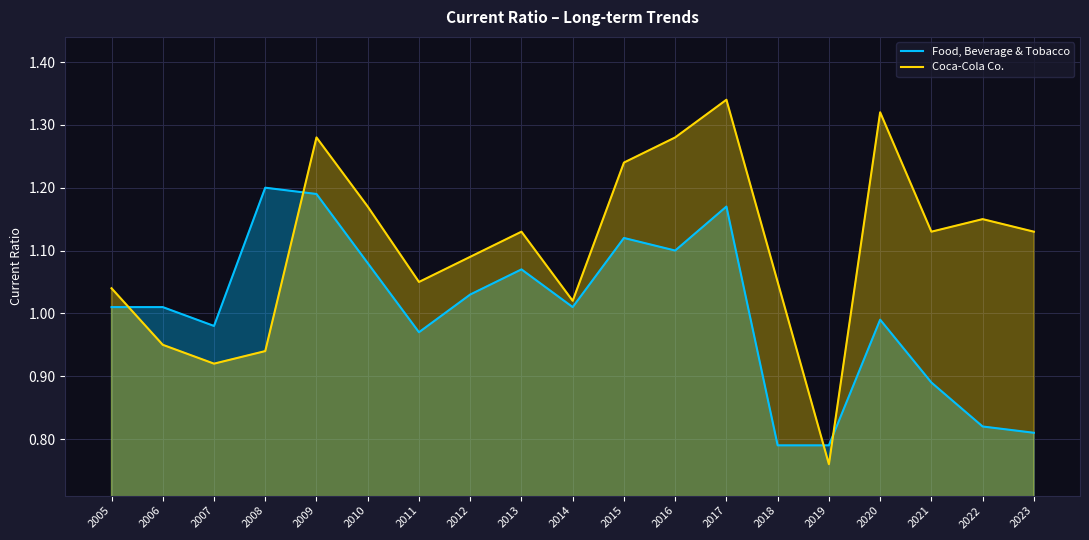

List the labels in order of Coca-Cola Co. value, largest first.

2017, 2020, 2009, 2016, 2015, 2010, 2022, 2013, 2021, 2023, 2012, 2011, 2018, 2005, 2014, 2006, 2008, 2007, 2019